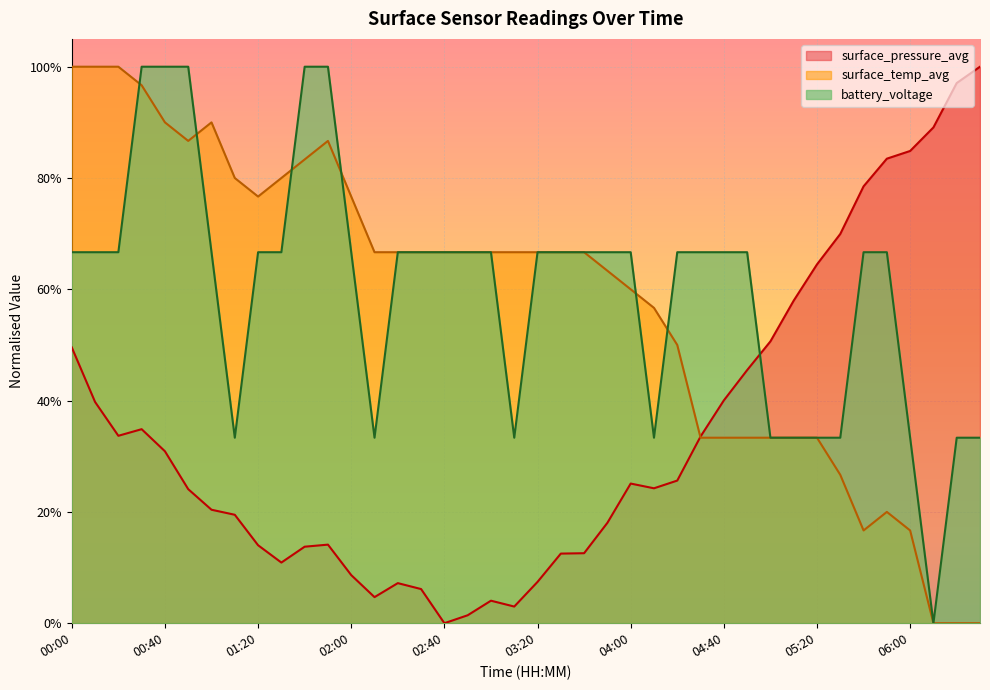

Which series has the largest range (max minus min)?

surface_pressure_avg